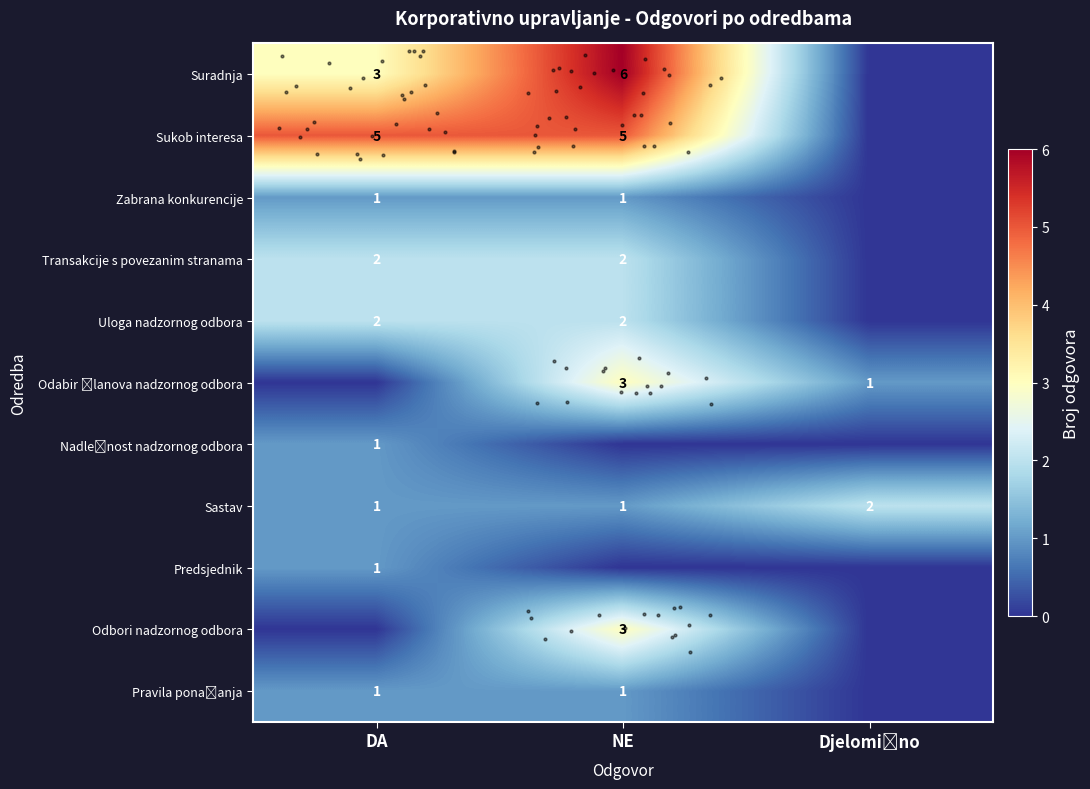

At how many categories does at least one series exceed 3?

2